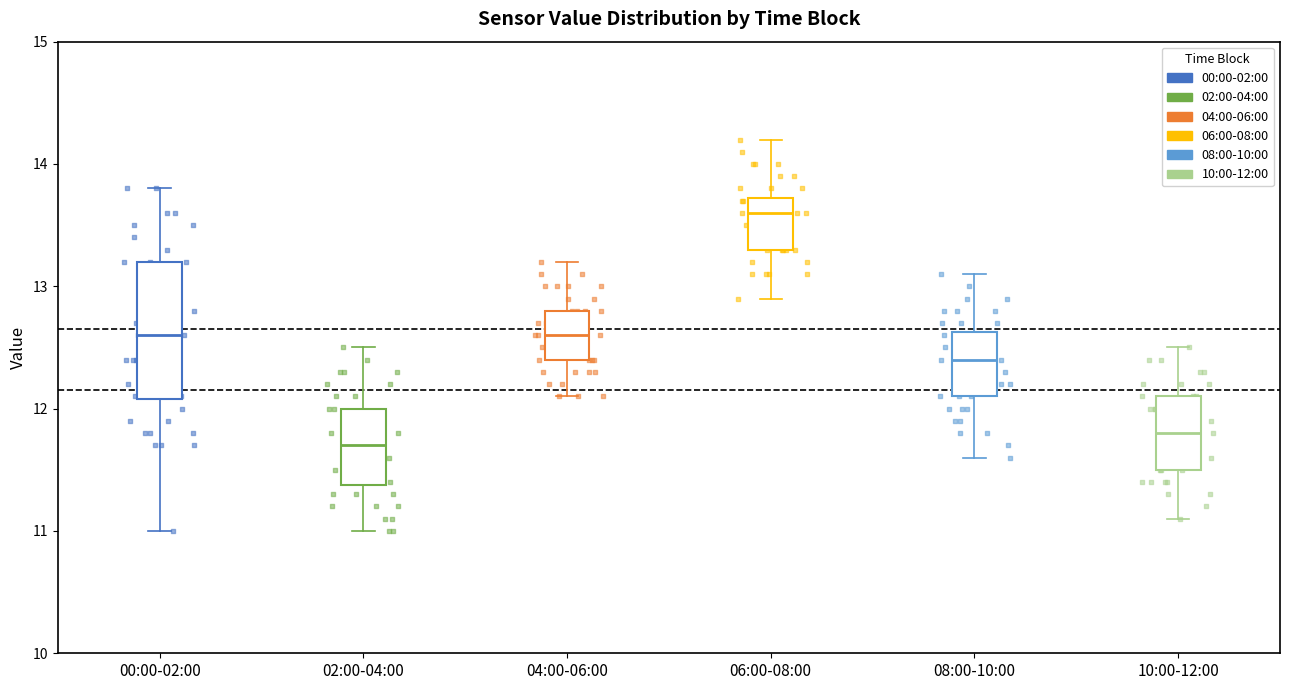

Which box's median line is the lowest?

02:00-04:00